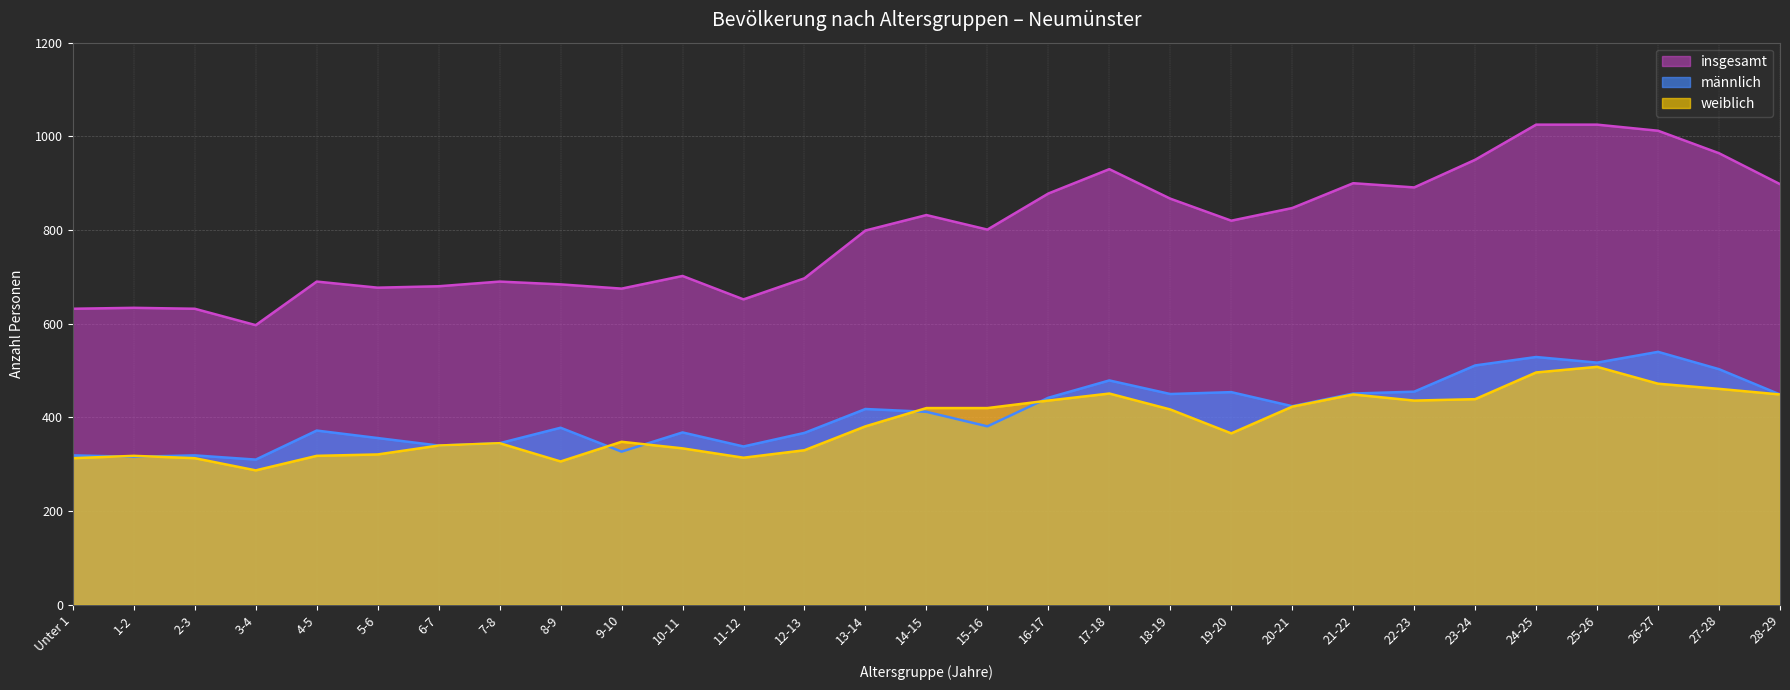

Is it true that männlich equals 187 at 17-18?

False